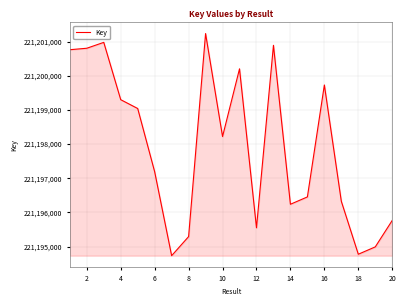

How many lines are shown in the chart?

1